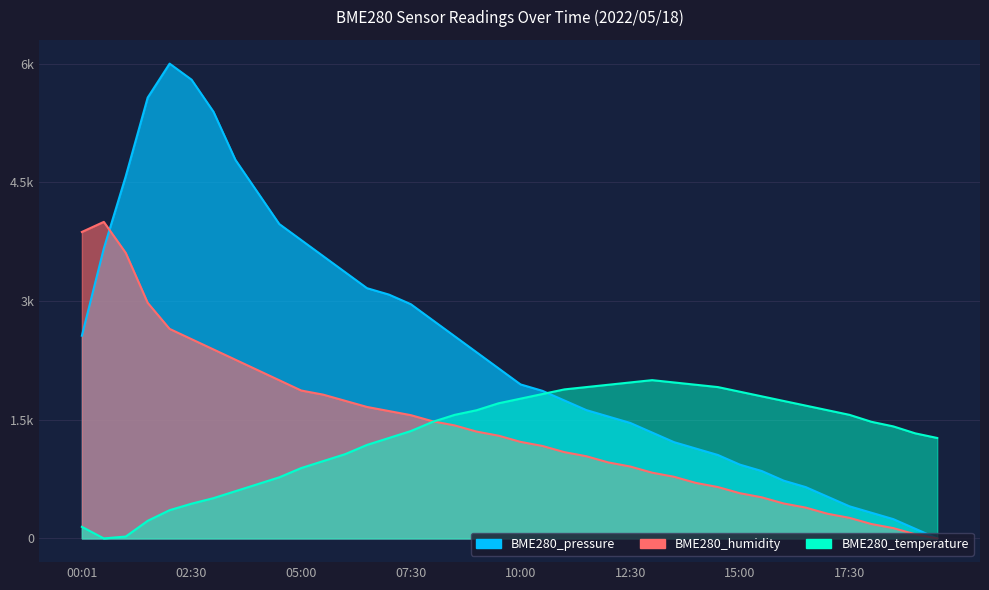

At how many categories does at least one series exceed 4394?

6